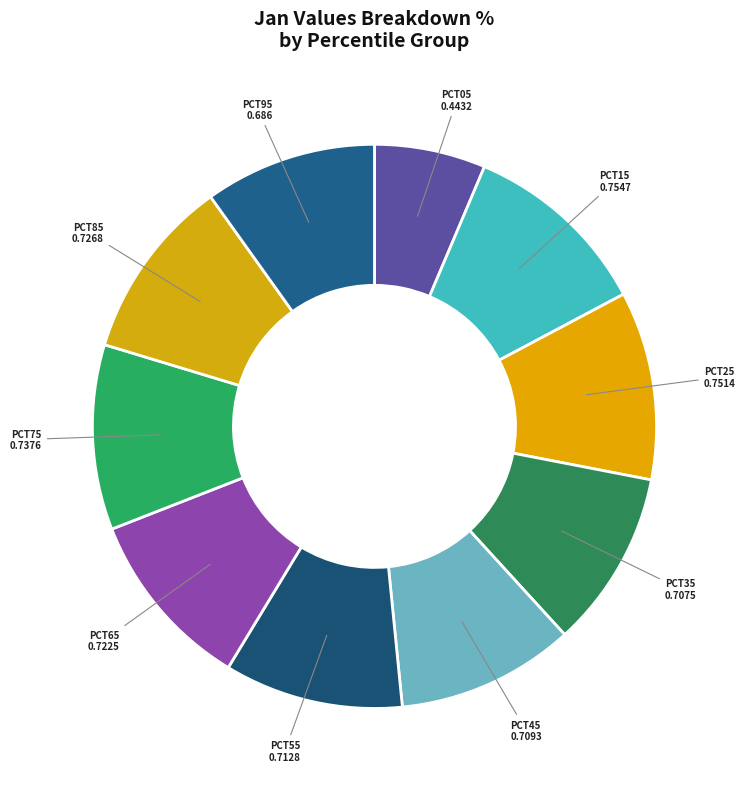

Which slice is the largest?

pct15